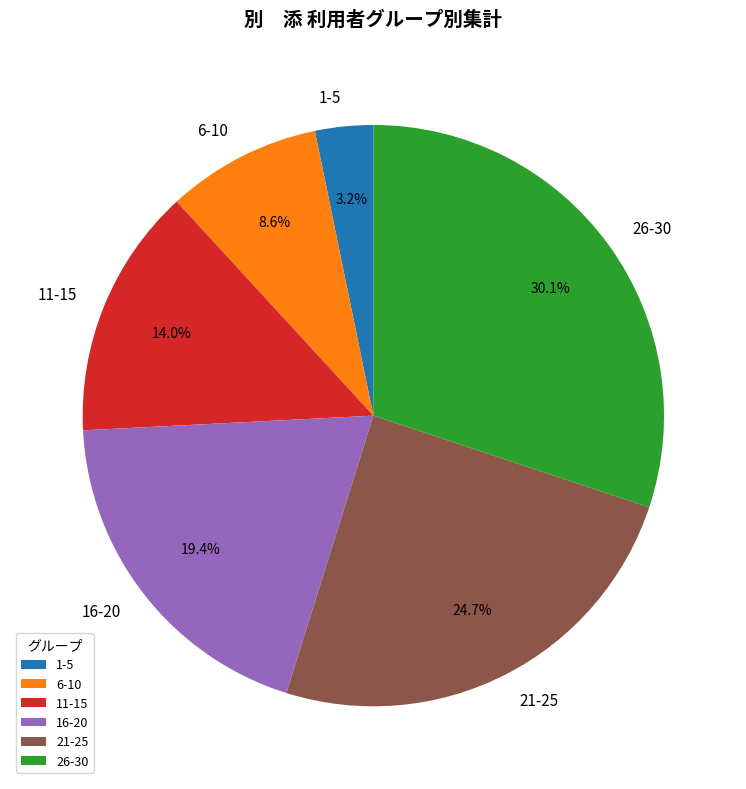

Approximately how many times larger is the value at 21-25 compared to 11-15?

1.8